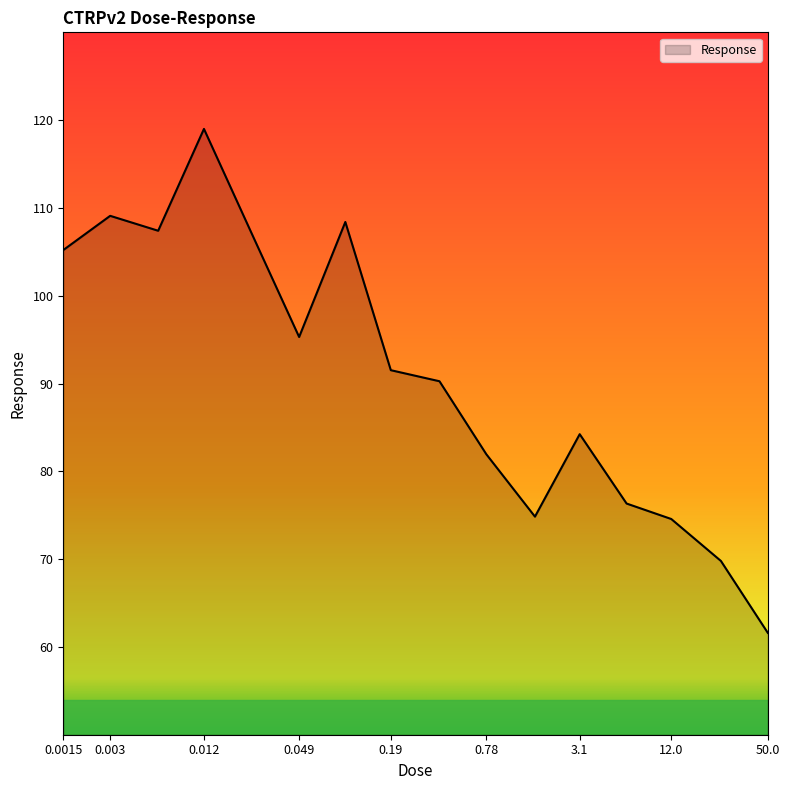

What is the difference between the maximum and minimum values?

57.4